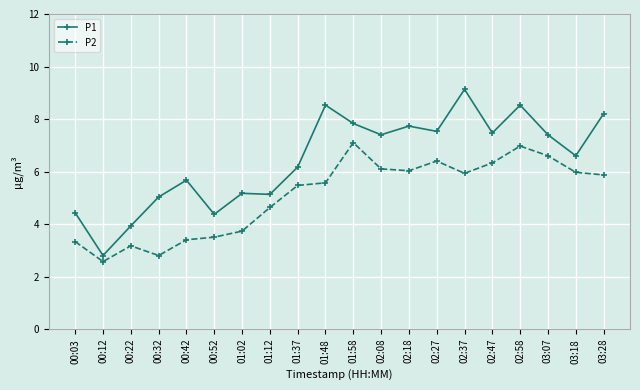

What is the value of the P2 point at the 19th from the left?

6.0